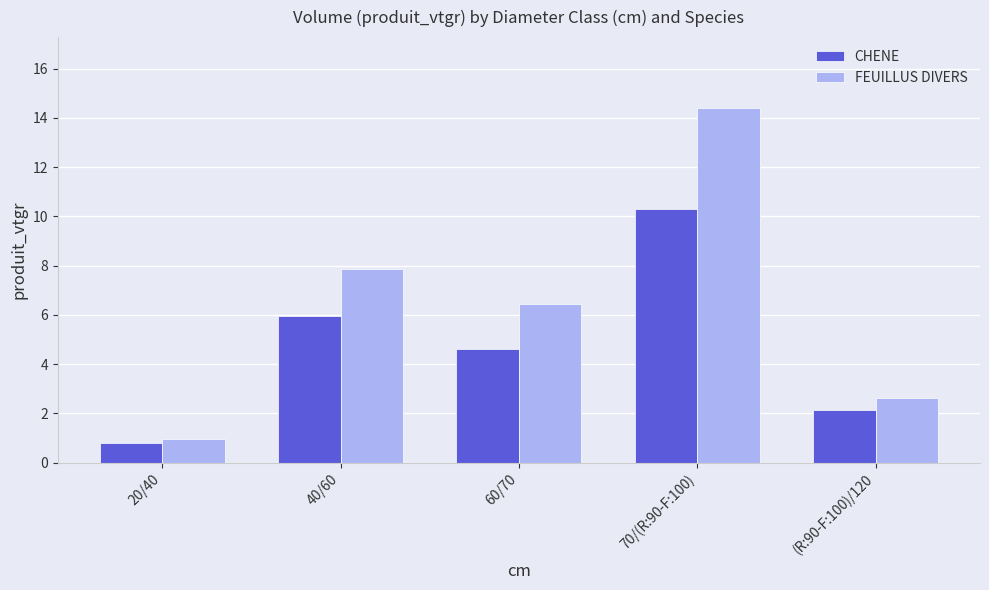

How many data points in CHENE are above 4?

3